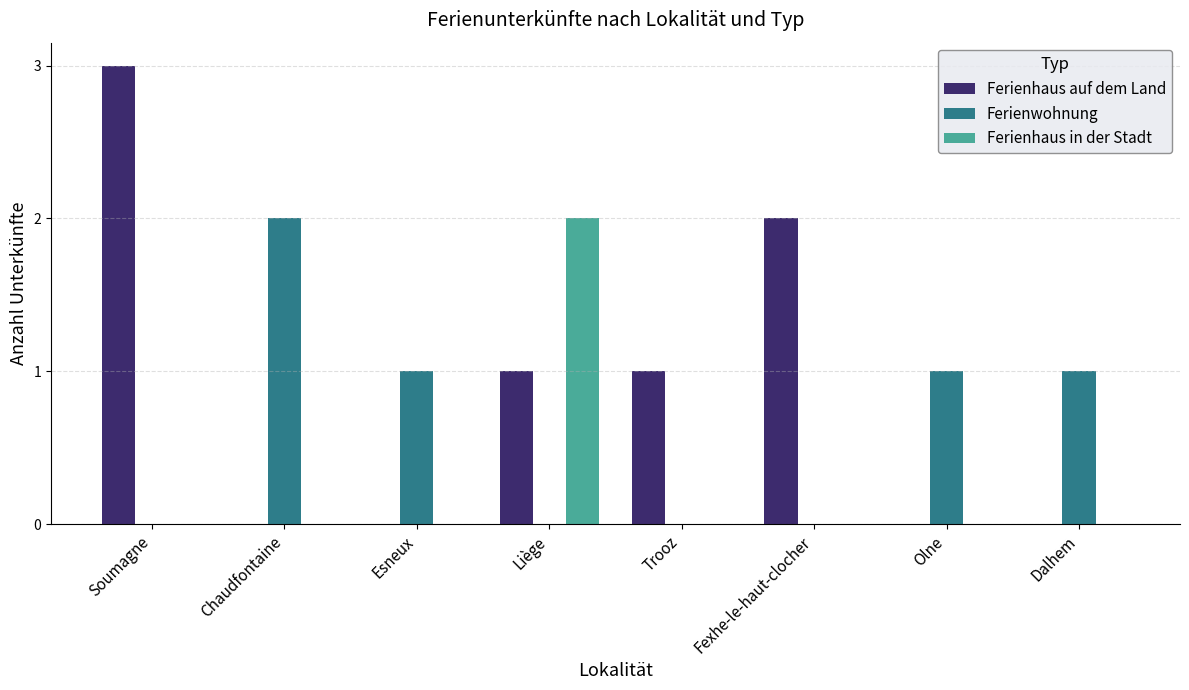

The Ferienhaus auf dem Land series shows 0 at Dalhem. True or false?

True